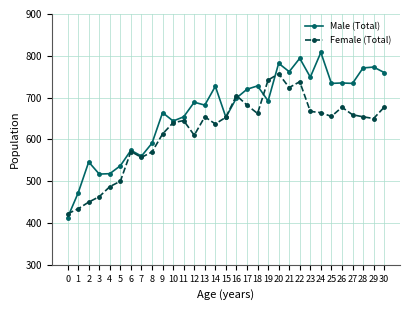

What is the sum of all Male (Total) values?

20682